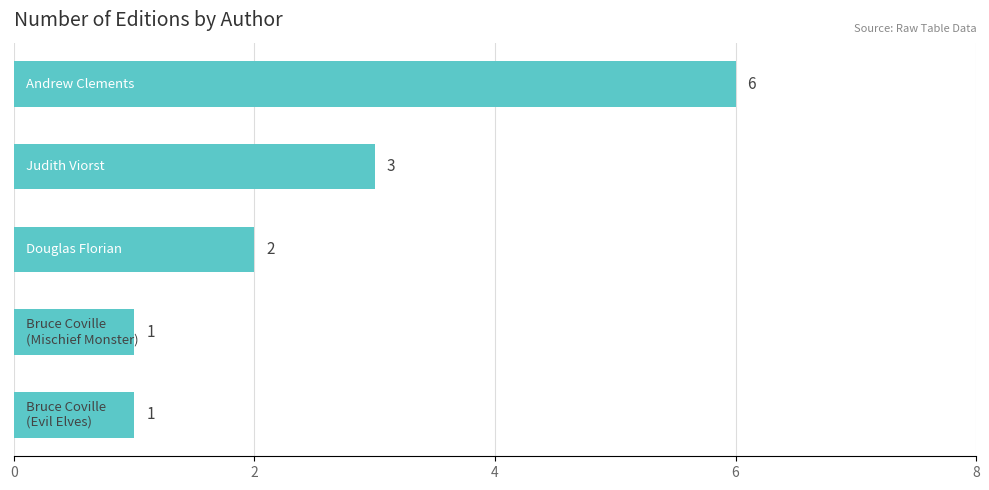

Reading top to bottom, transcribe all the data shown in this chart.

6	3	2	1	1